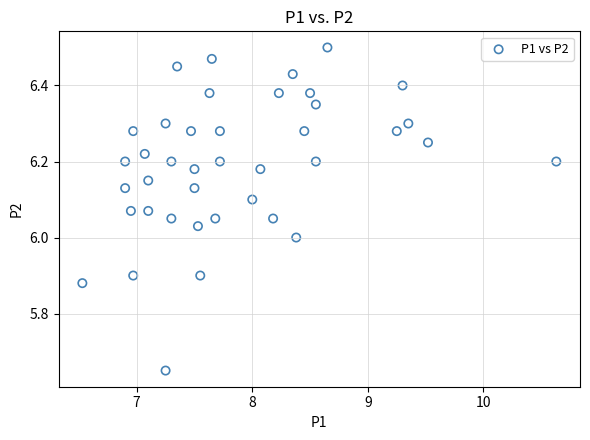

What is the range of X values (max minus min)?

4.1